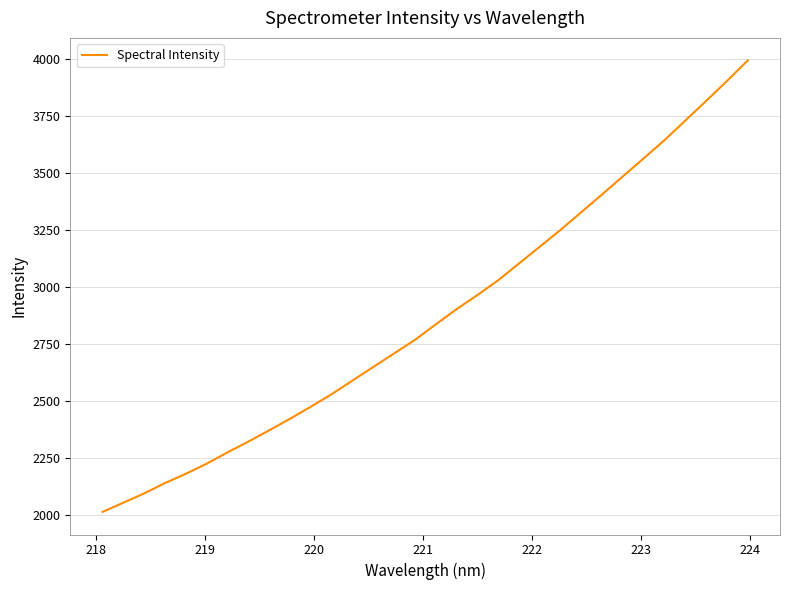

What is the sum of all values?

91976.1